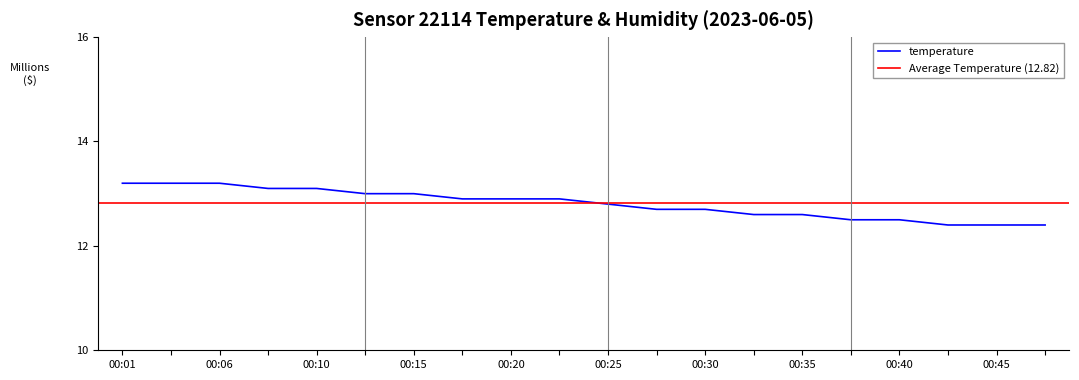

The value of temperature at 00:30 is 13.0. True or false?

True